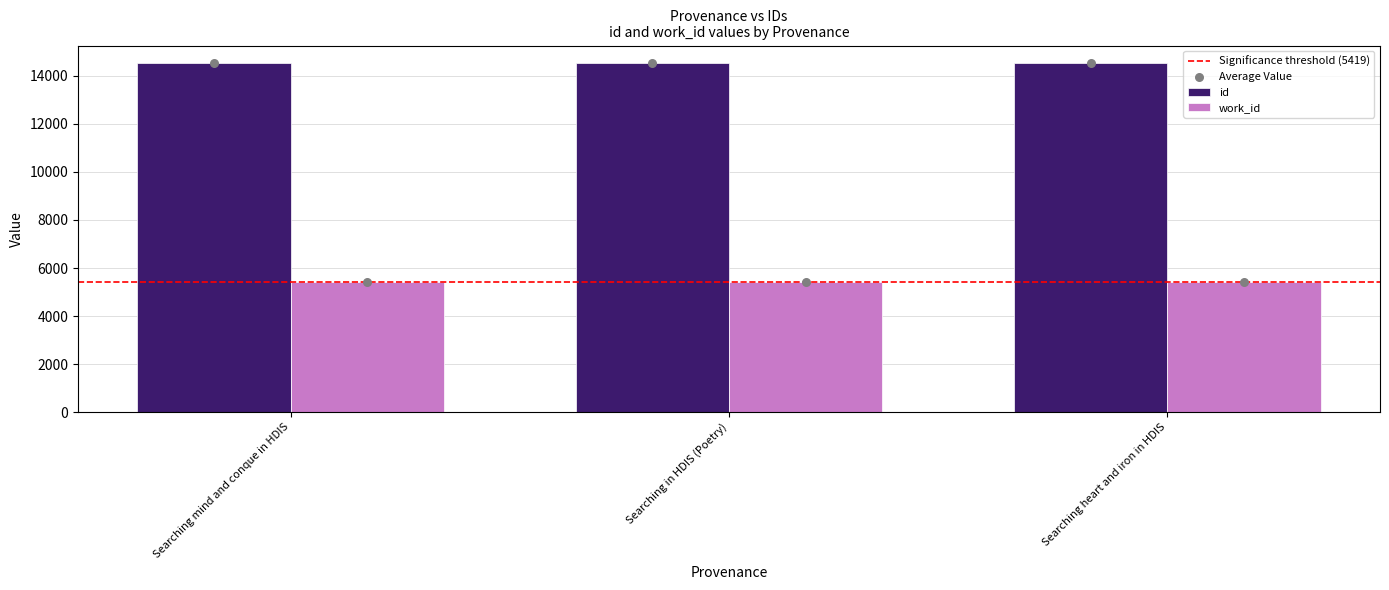

Approximately how many times larger is the value at Searching heart and iron in HDIS compared to Searching mind and conque in HDIS?

1.0